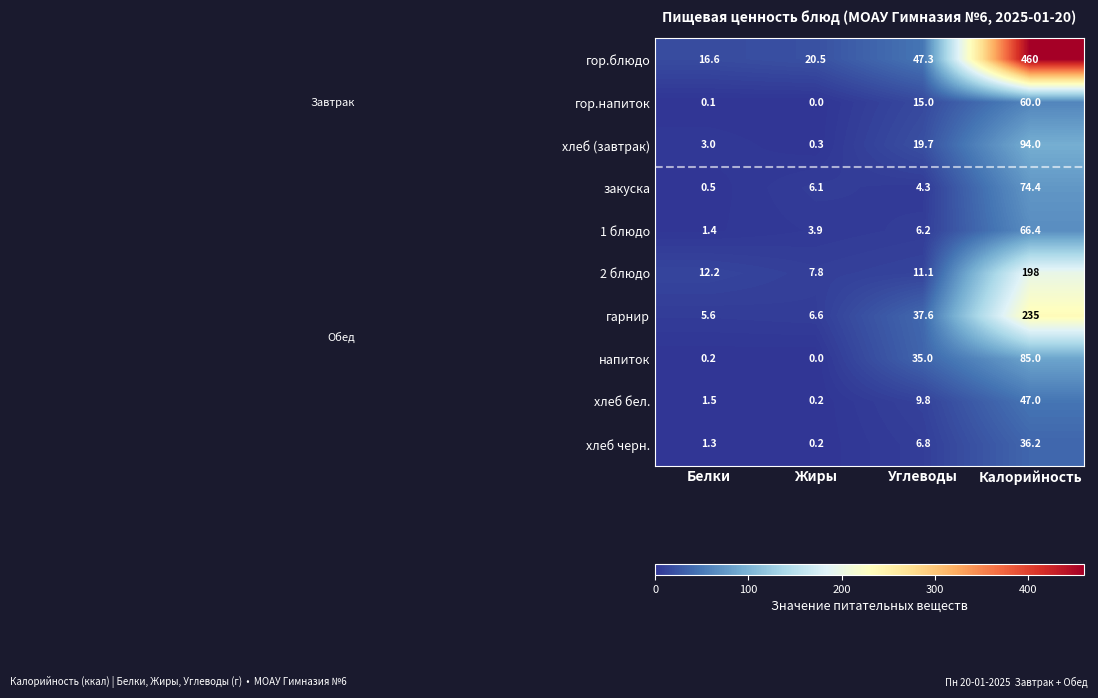

What value does the 1 блюдо series have at Углеводы?

6.2